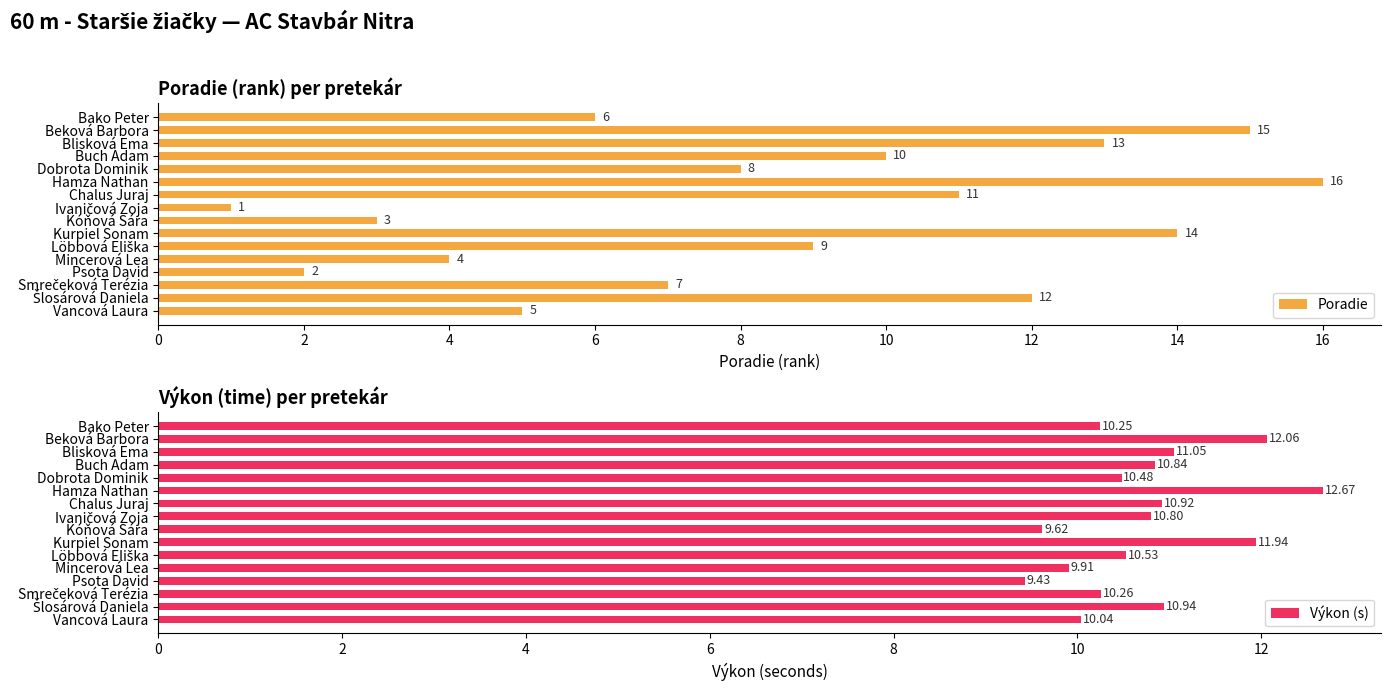

What is the highest value of the Poradie series?

16